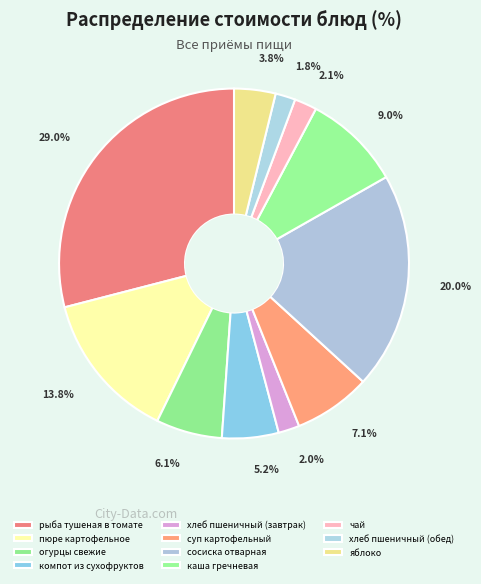

True or false: суп картофельный accounts for 1% of the total.

False